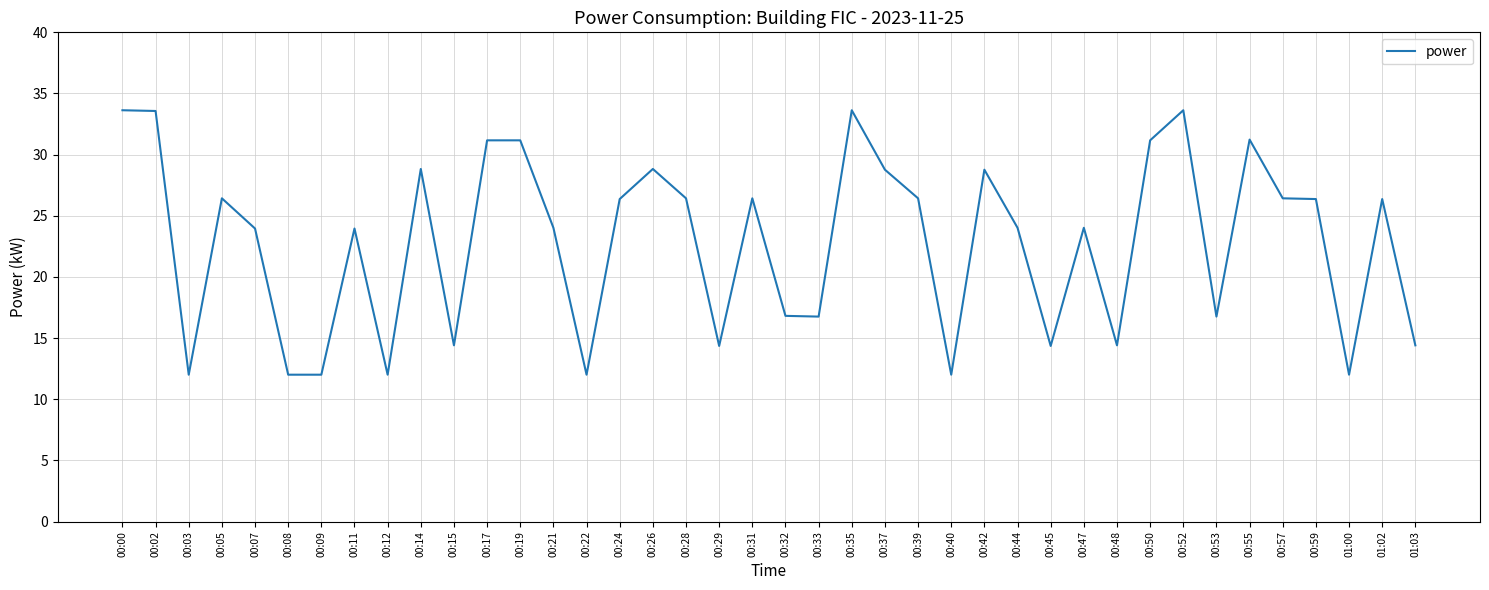

Reading left to right, what are all the values shown in this chart?

00:00=33.6	00:02=33.6	00:03=12.0	00:05=26.4	00:07=24.0	00:08=12.0	00:09=12.0	00:11=24.0	00:12=12.0	00:14=28.8	00:15=14.4	00:17=31.2	00:19=31.2	00:21=24.0	00:22=12.0	00:24=26.4	00:26=28.8	00:28=26.4	00:29=14.4	00:31=26.4	00:32=16.8	00:33=16.8	00:35=33.6	00:37=28.8	00:39=26.4	00:40=12.0	00:42=28.8	00:44=24.0	00:45=14.4	00:47=24.0	00:48=14.4	00:50=31.2	00:52=33.6	00:53=16.8	00:55=31.2	00:57=26.4	00:59=26.4	01:00=12.0	01:02=26.4	01:03=14.4